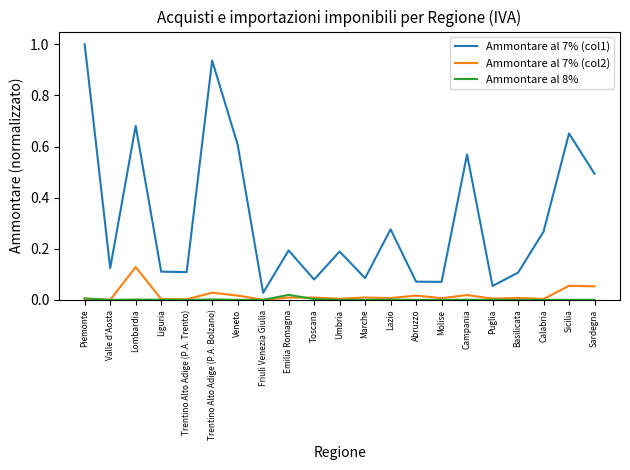

Is it true that Ammontare al 7% (col2) equals 0.0 at Abruzzo?

True